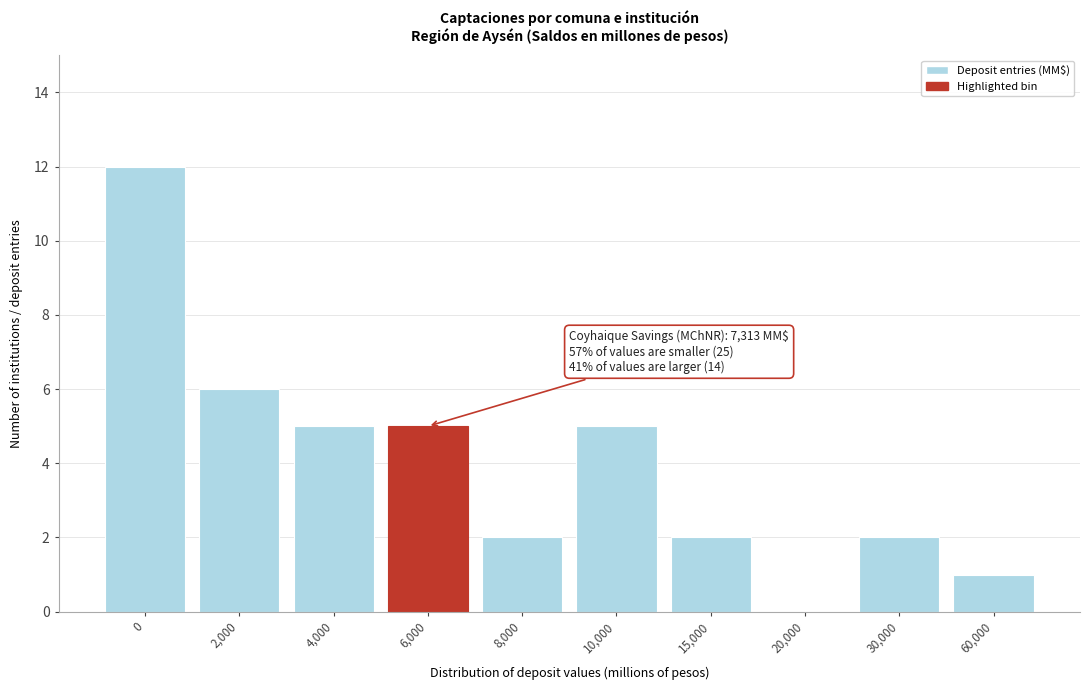

Reading right to left, what are all the values shown in this chart?

60,000=1	30,000=2	20,000=0	15,000=2	10,000=5	8,000=2	6,000=5	4,000=5	2,000=6	0=12